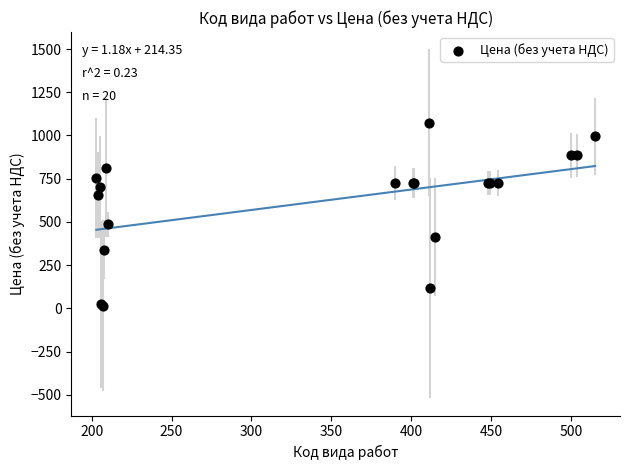

What Y value in the scatter plot is closest to 544?

486.0